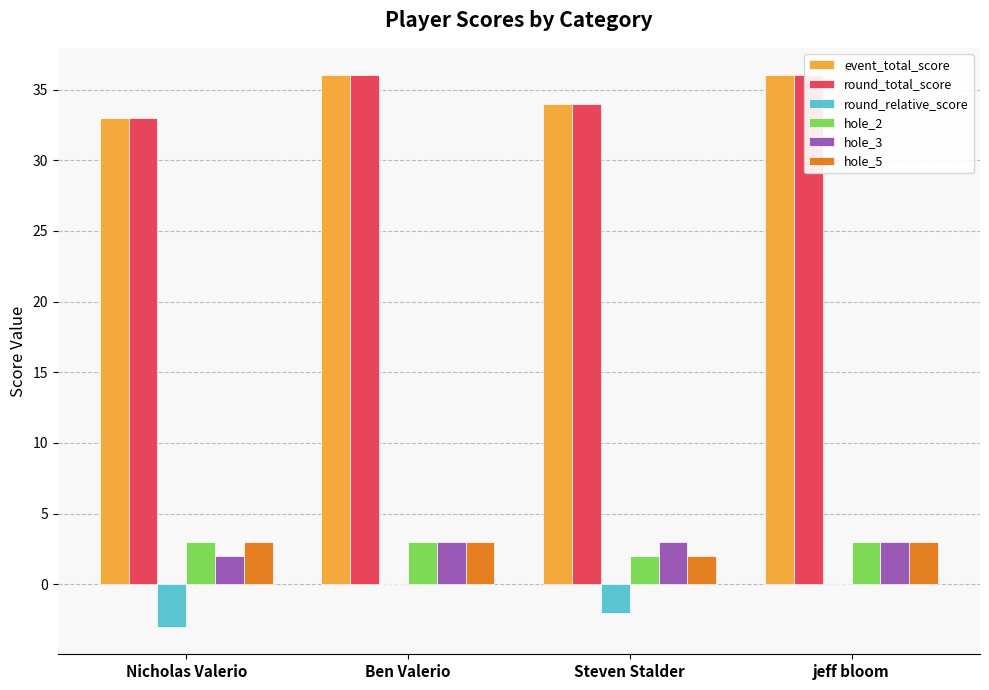

What is the average value of the round_total_score series?

35